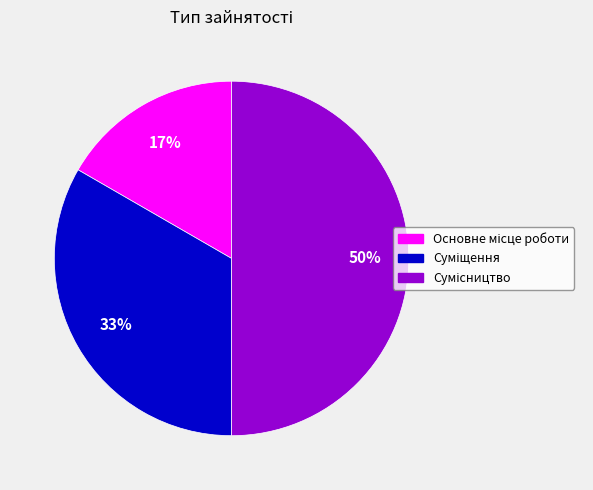

To the nearest percent, what is the average slice percentage?

33%